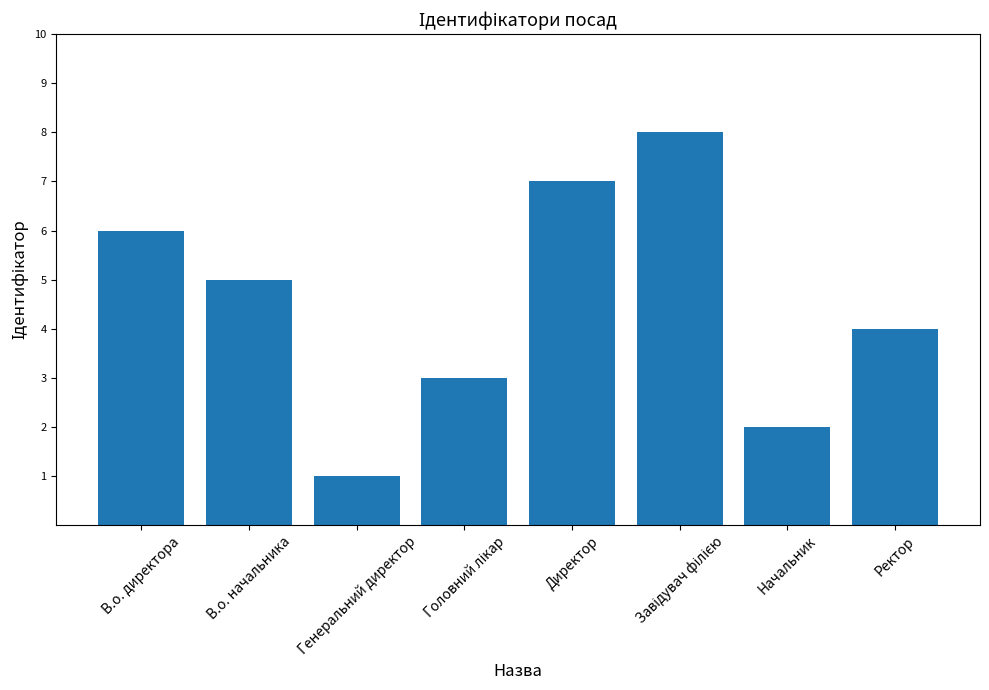

What is the sum of the values at Генеральний директор and Директор?

8